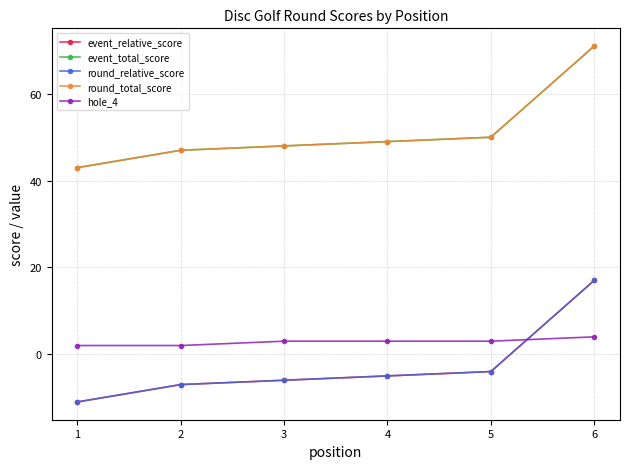

Which category has the highest value in the hole_4 series?

6